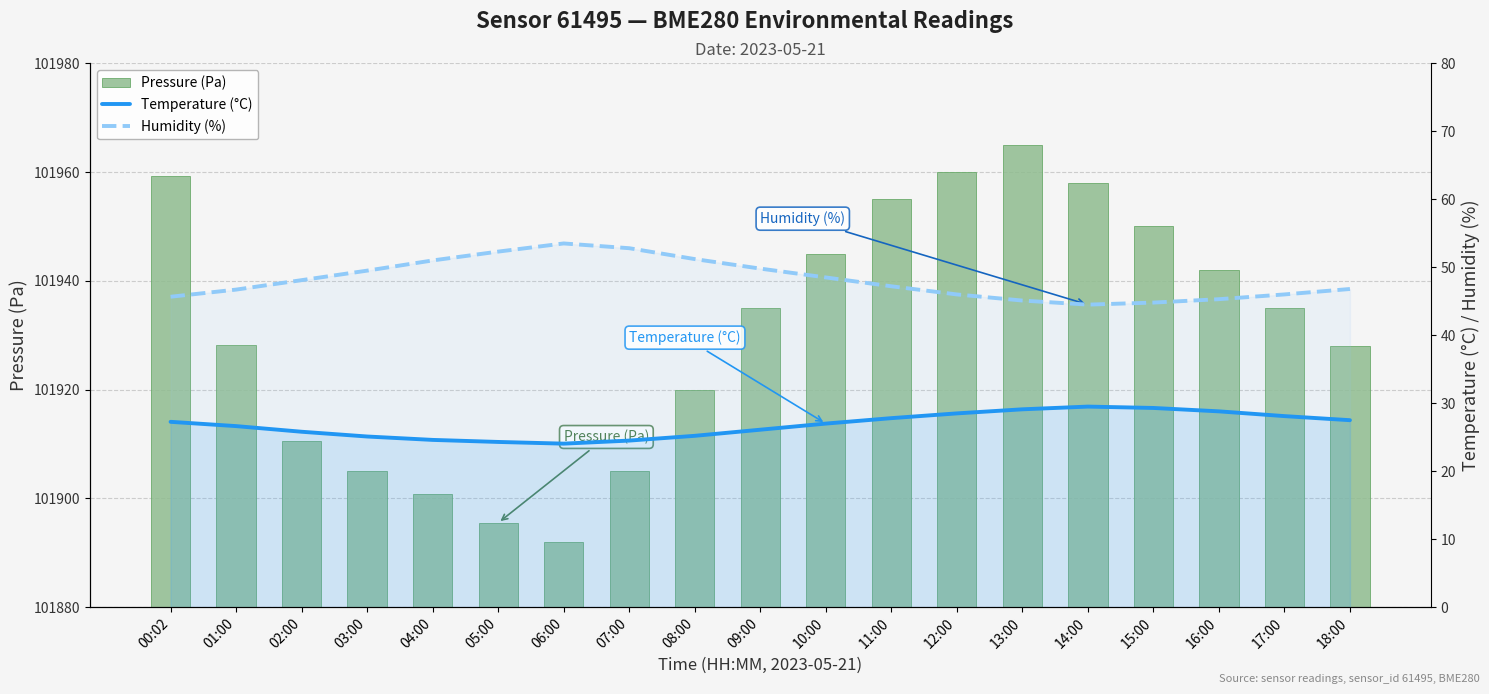

What is the difference between the Temperature (°C) values at 17:00 and 11:00?

0.3